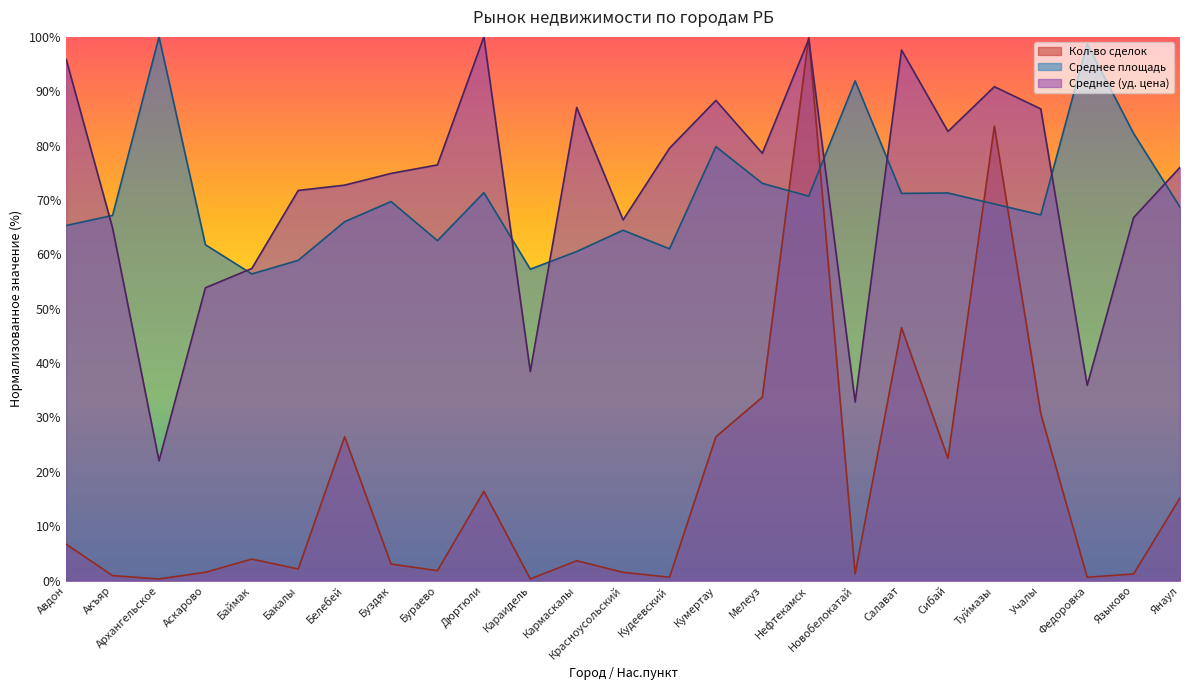

Rank the categories by Кол-во сделок value from lowest to highest.

Архангельское, Караидель, Кудеевский, Федоровка, Акъяр, Новобелокатай, Языково, Аскарово, Красноусольский, Бураево, Бакалы, Буздяк, Кармаскалы, Баймак, Авдон, Янаул, Дюртюли, Сибай, Белебей, Кумертау, Учалы, Мелеуз, Салават, Туймазы, Нефтекамск